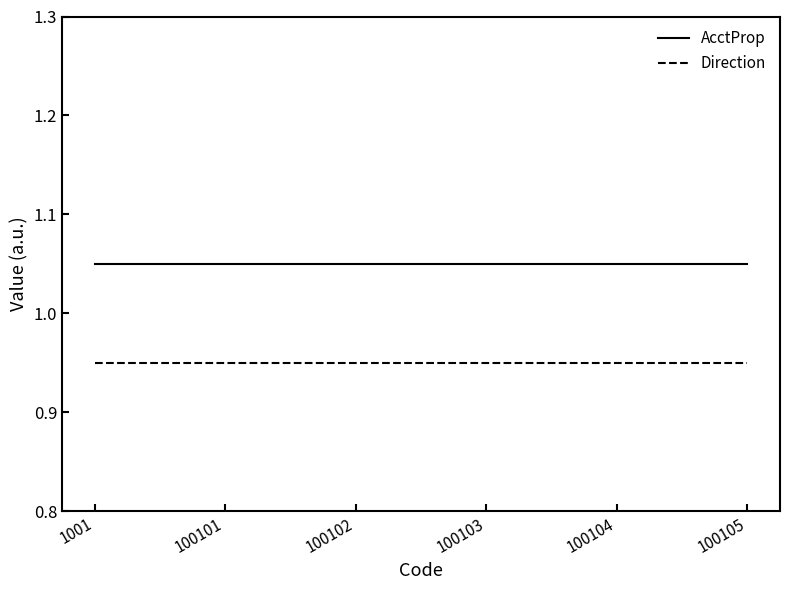

Is the value of Direction at 100104 greater than the value of AcctProp at 100105?

No